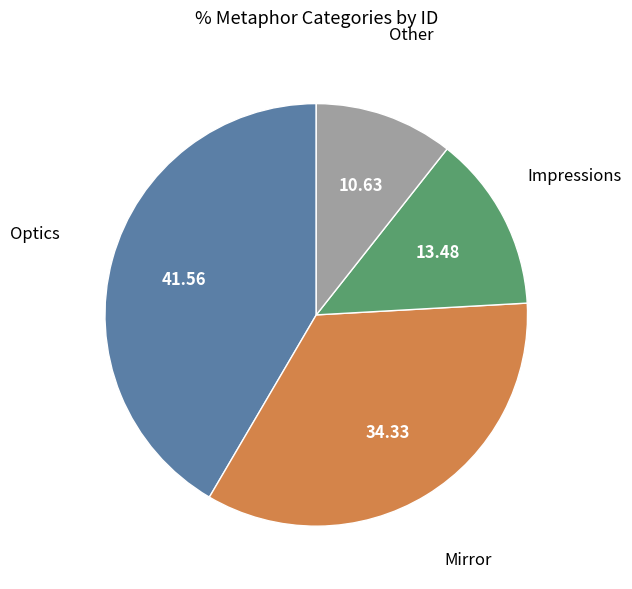

Is there any slice that represents more than half of the pie?

No